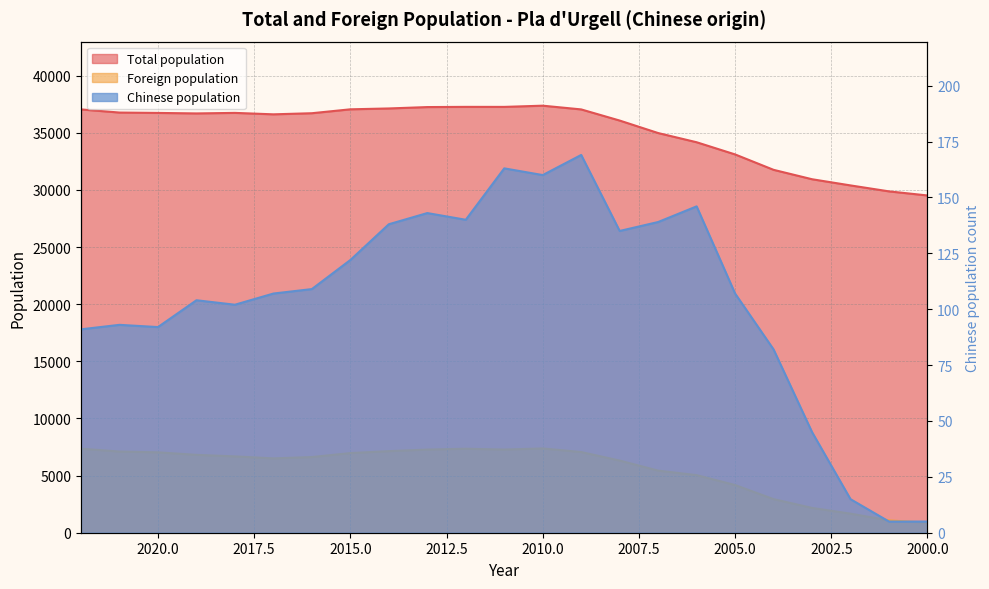

Is the value of Chinese population at 2008 greater than the value of Foreign population at 2012?

No